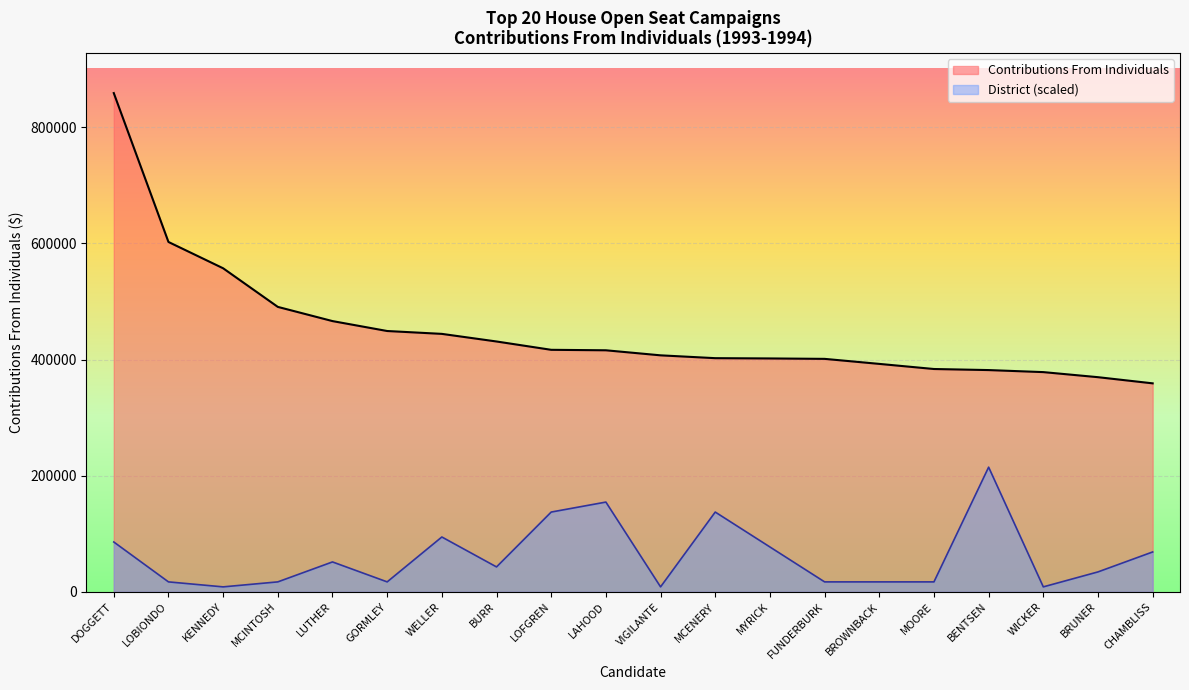

How many interior local peaks does the District series have?

5